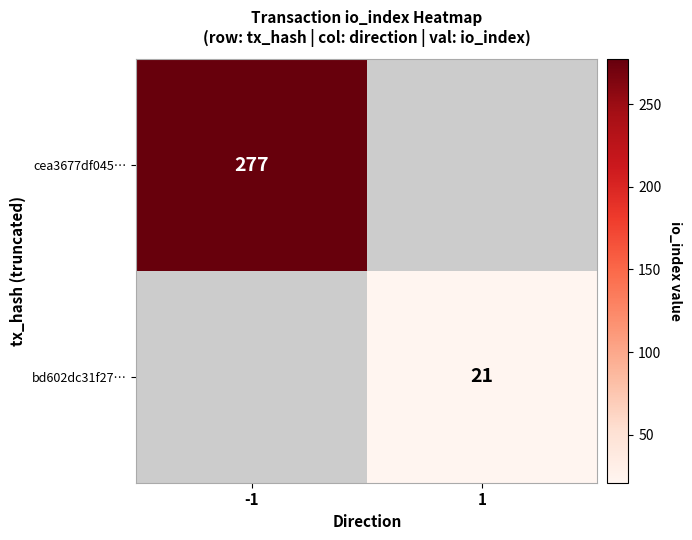

The value of bd602dc31f27… at 1 is 21. True or false?

True